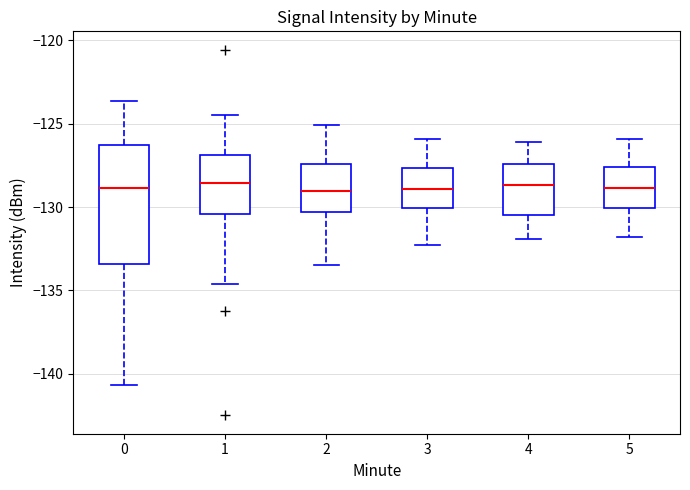

Reading left to right, read every box against the y-axis: the position of its median line, the range the box covers, and the ends of its whiskers. The values are not printed on the chart, so give them approximately, as read against the axis.

0: median -129.0, box -133.5 to -126.5, whiskers -140.5 to -123.5
1: median -128.5, box -130.5 to -127.0, whiskers -134.5 to -124.5
2: median -129.0, box -130.5 to -127.5, whiskers -133.5 to -125.0
3: median -129.0, box -130.0 to -127.5, whiskers -132.5 to -126.0
4: median -128.5, box -130.5 to -127.5, whiskers -132.0 to -126.0
5: median -129.0, box -130.0 to -127.5, whiskers -132.0 to -126.0